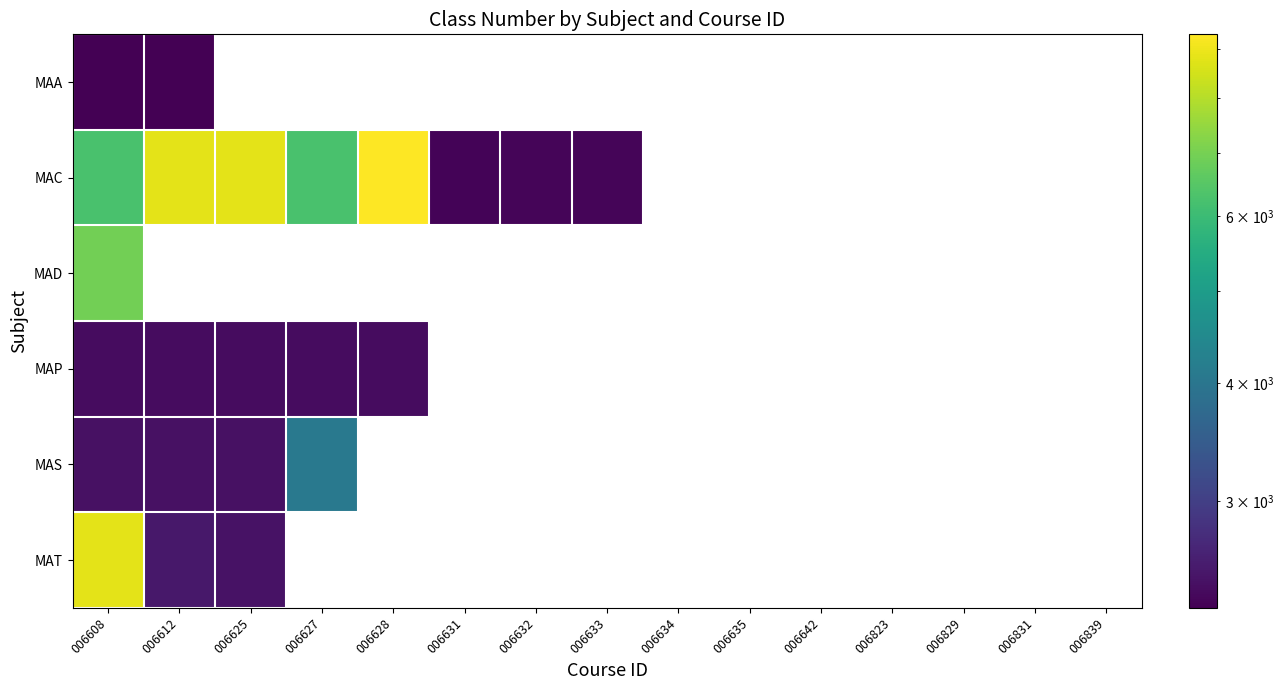

At which label is MAD closest to 6941?

006608